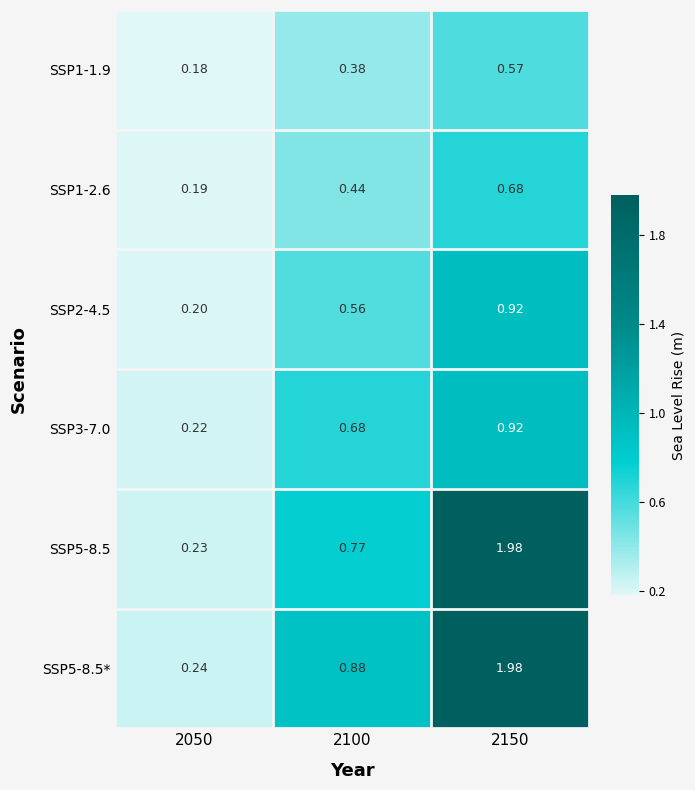

Reading right to left, extract all data points from this chart.

SSP1-1.9: 2150=0.6	2100=0.4	2050=0.2
SSP1-2.6: 2150=0.7	2100=0.4	2050=0.2
SSP2-4.5: 2150=0.9	2100=0.6	2050=0.2
SSP3-7.0: 2150=0.9	2100=0.7	2050=0.2
SSP5-8.5: 2150=2.0	2100=0.8	2050=0.2
SSP5-8.5*: 2150=2.0	2100=0.9	2050=0.2